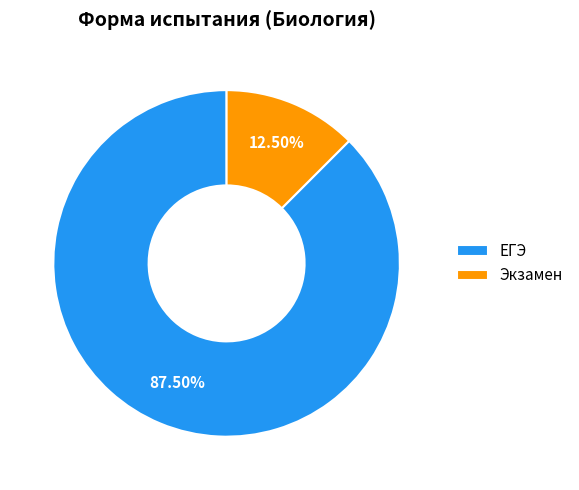

To the nearest percent, what is the difference between the largest and smallest slice percentages?

75%